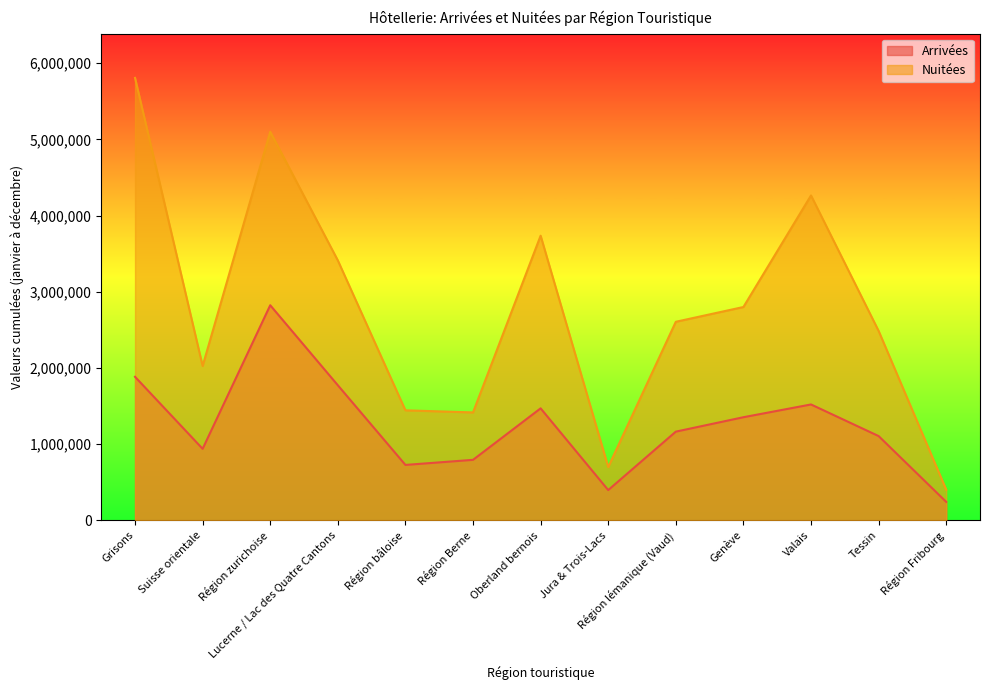

At which label does Arrivées reach its minimum?

Région Fribourg